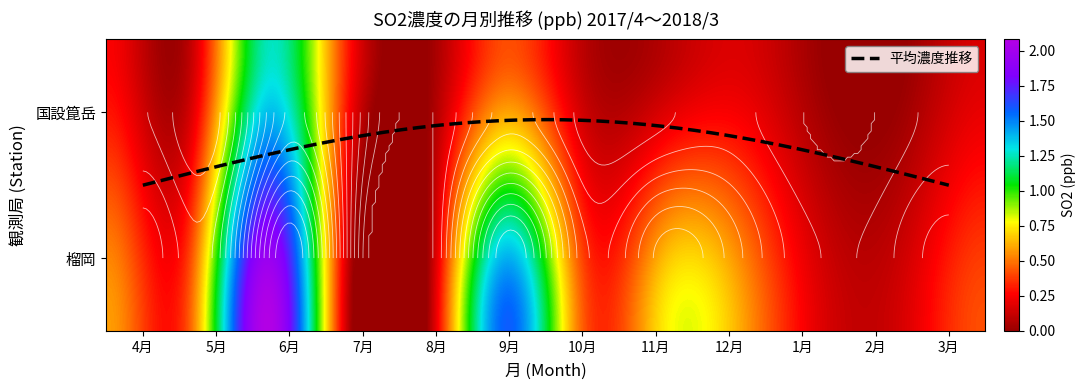

True or false: 榴岡 has a value of 0.1 at 7月.

True